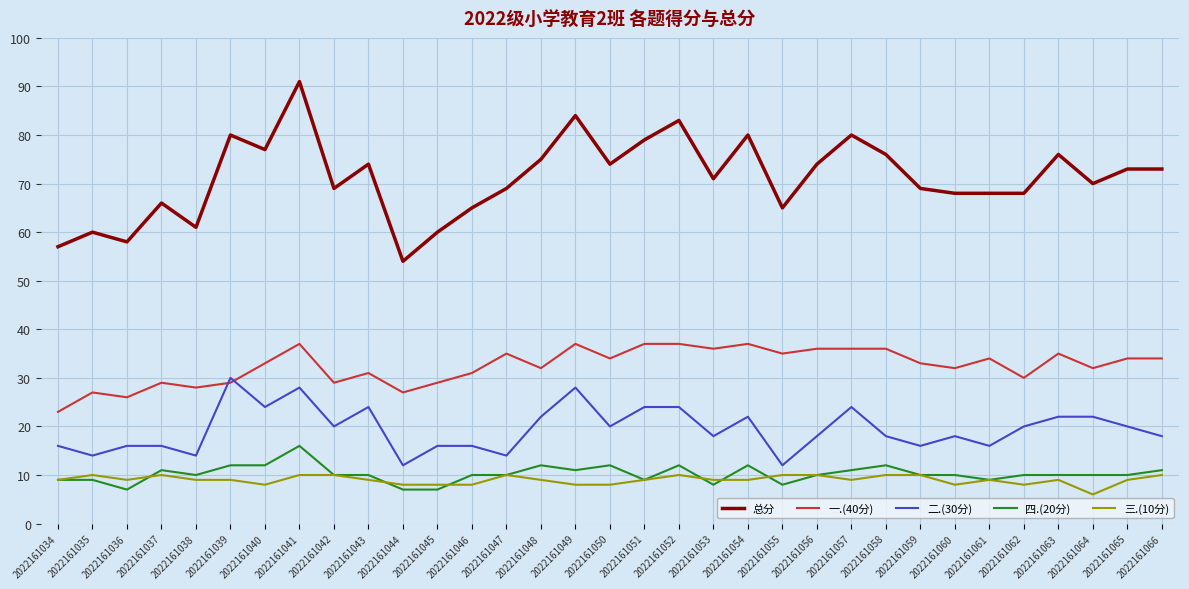

What is the total value across all series at 2022161066?

146